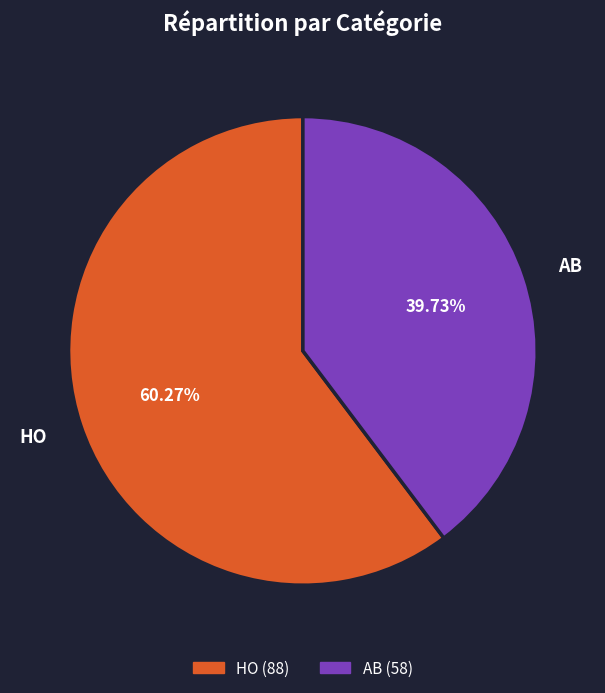

The HO slice represents 46% of the pie. True or false?

False